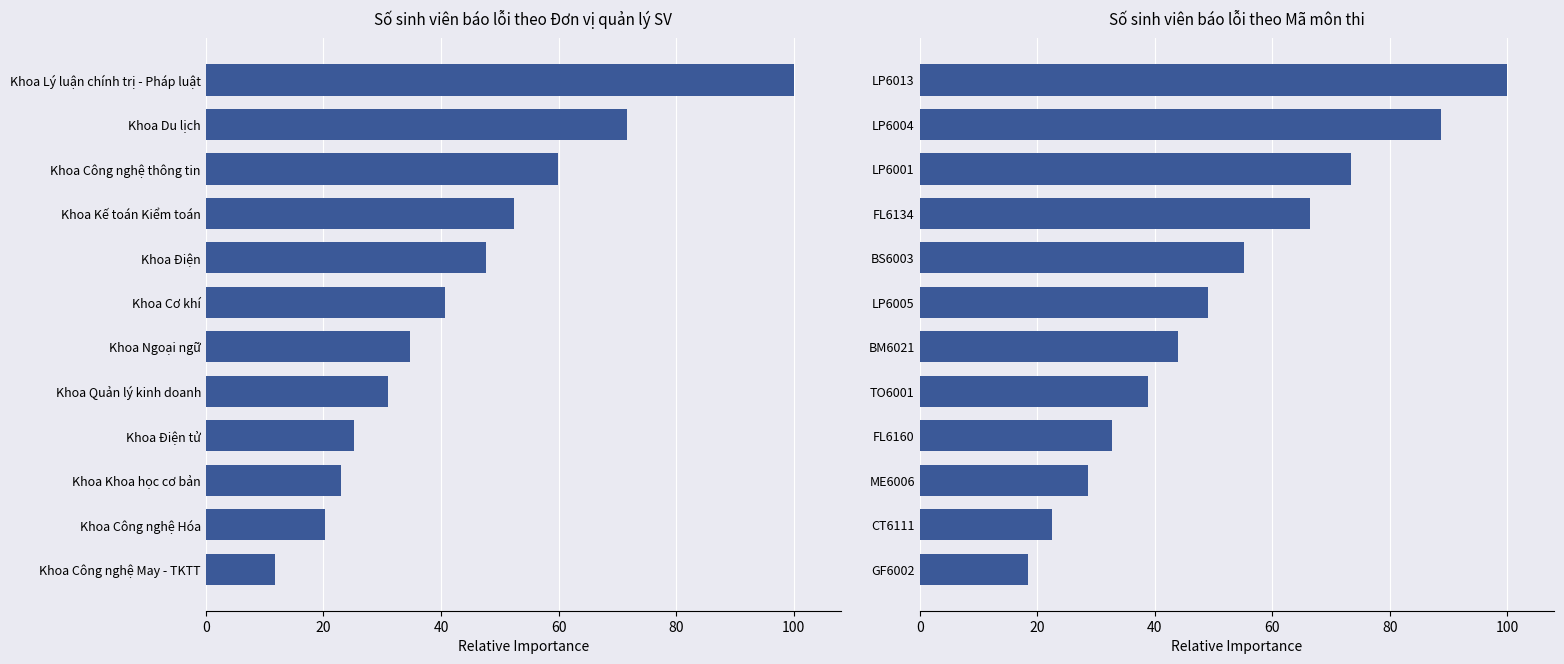

Rank the series at 10 from lowest to highest value.

Đơn vị quản lý SV, Mã môn thi